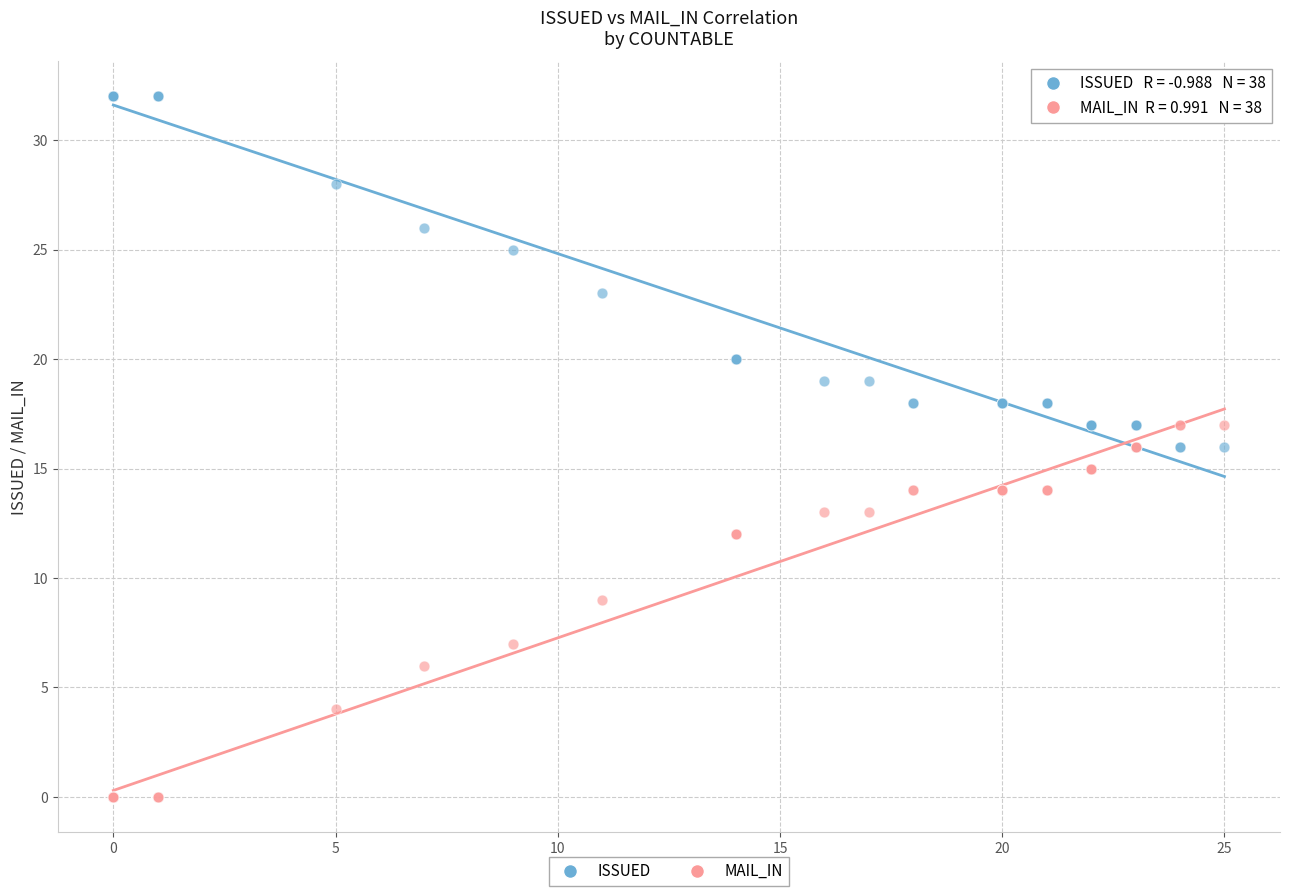

Which series reaches the minimum Y coordinate?

MAIL_IN